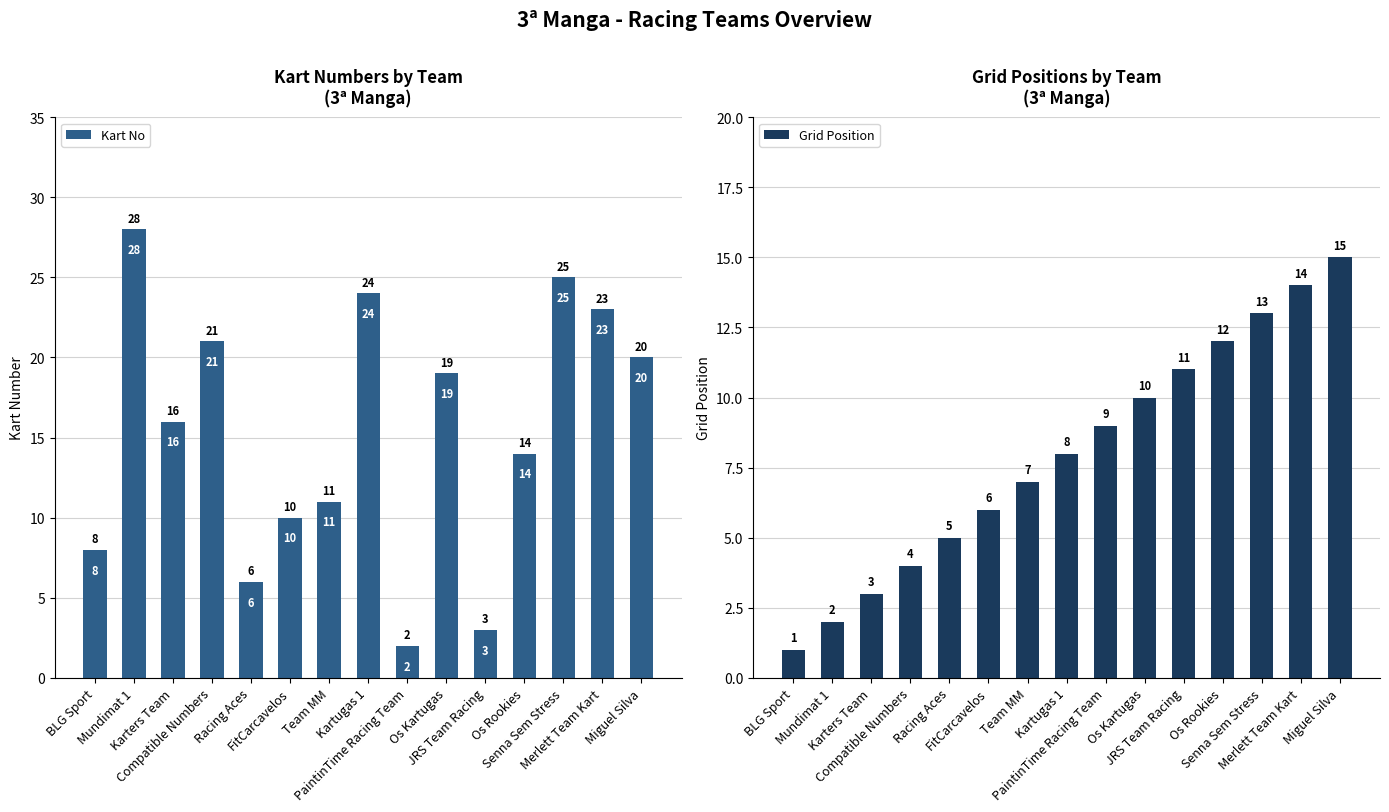

What is the label of the 4th bar from the right?

Os Rookies